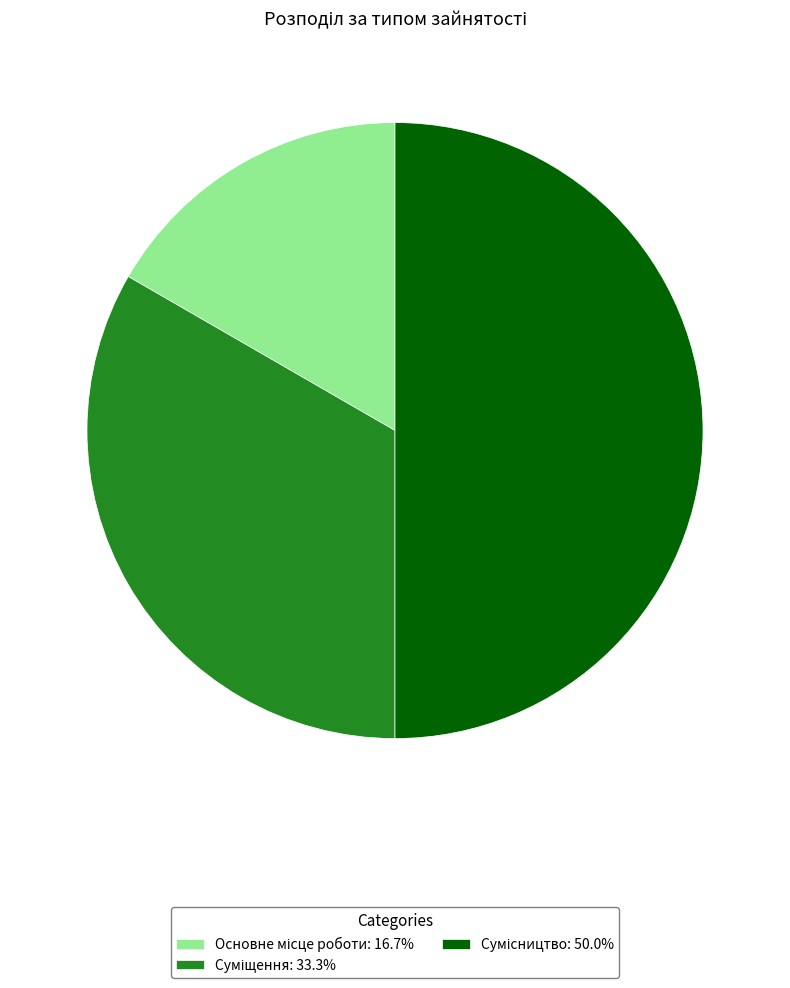

How many slices are in this pie chart?

3